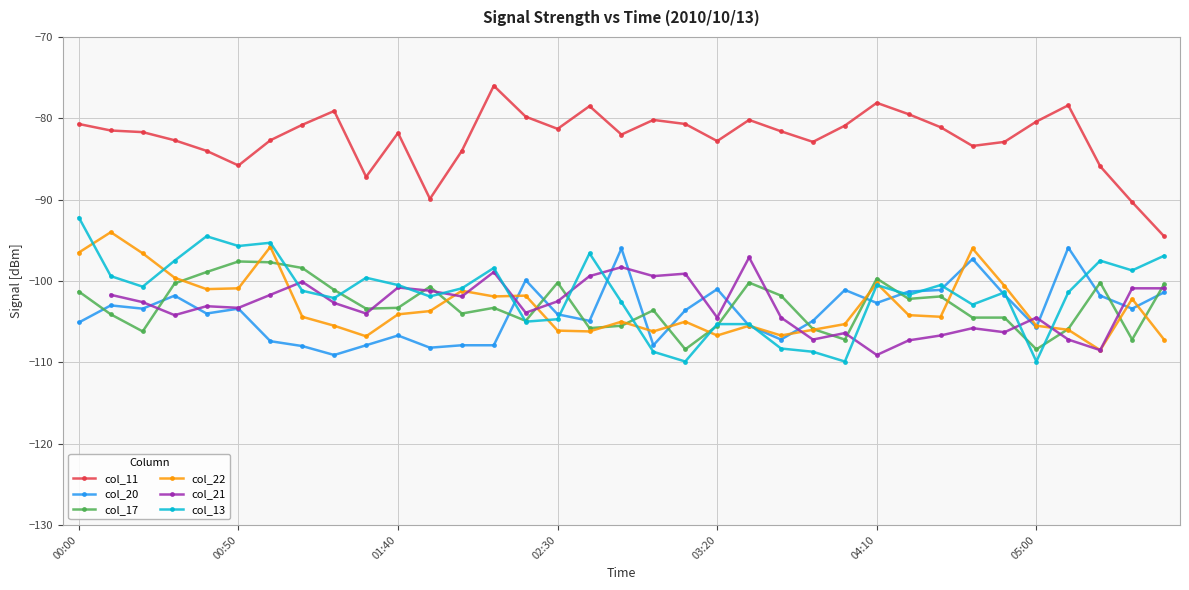

Count the col_21 values in the range -106 to -100.

20